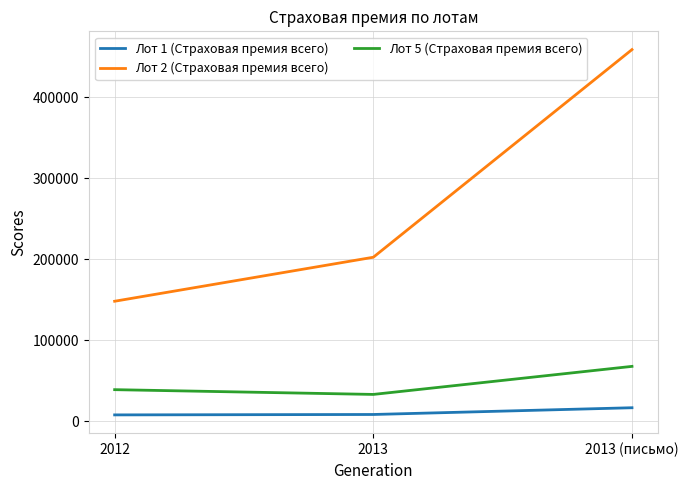

What is the minimum value shown in the chart?

8104.7